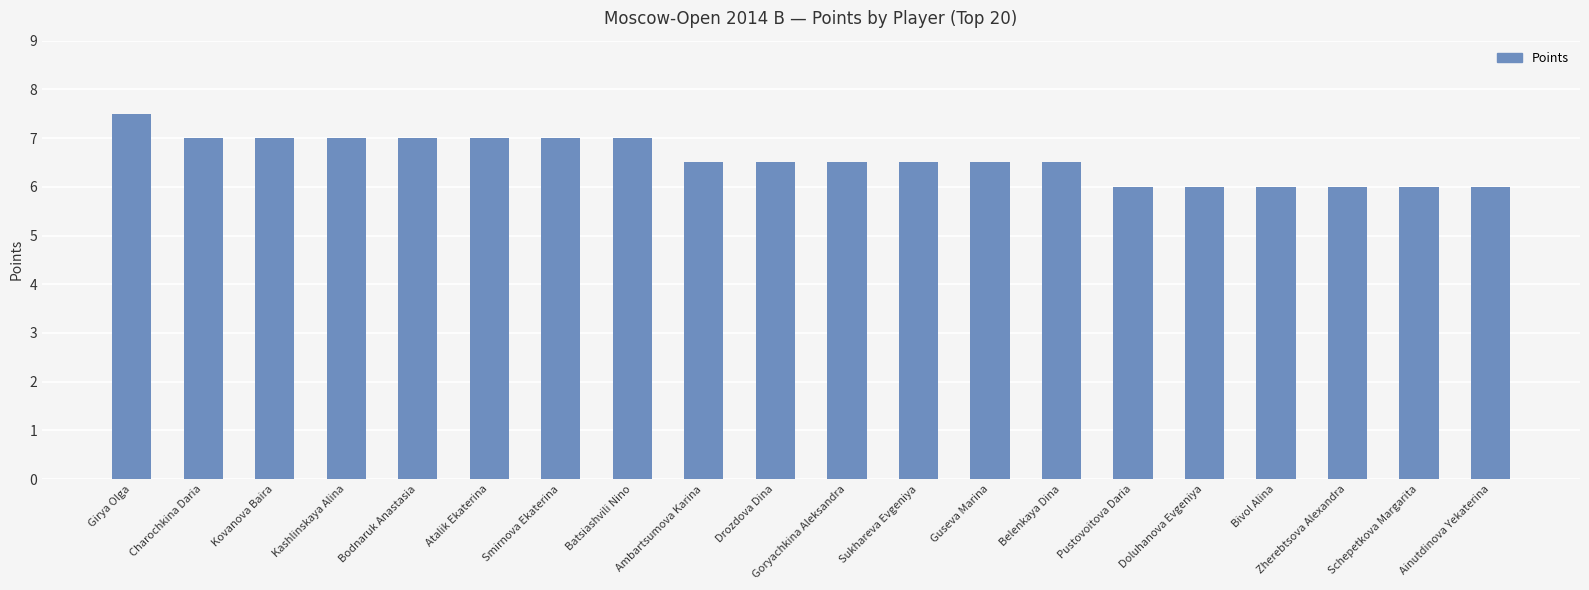

The chart shows a value of 6.5 at Belenkaya Dina. True or false?

True